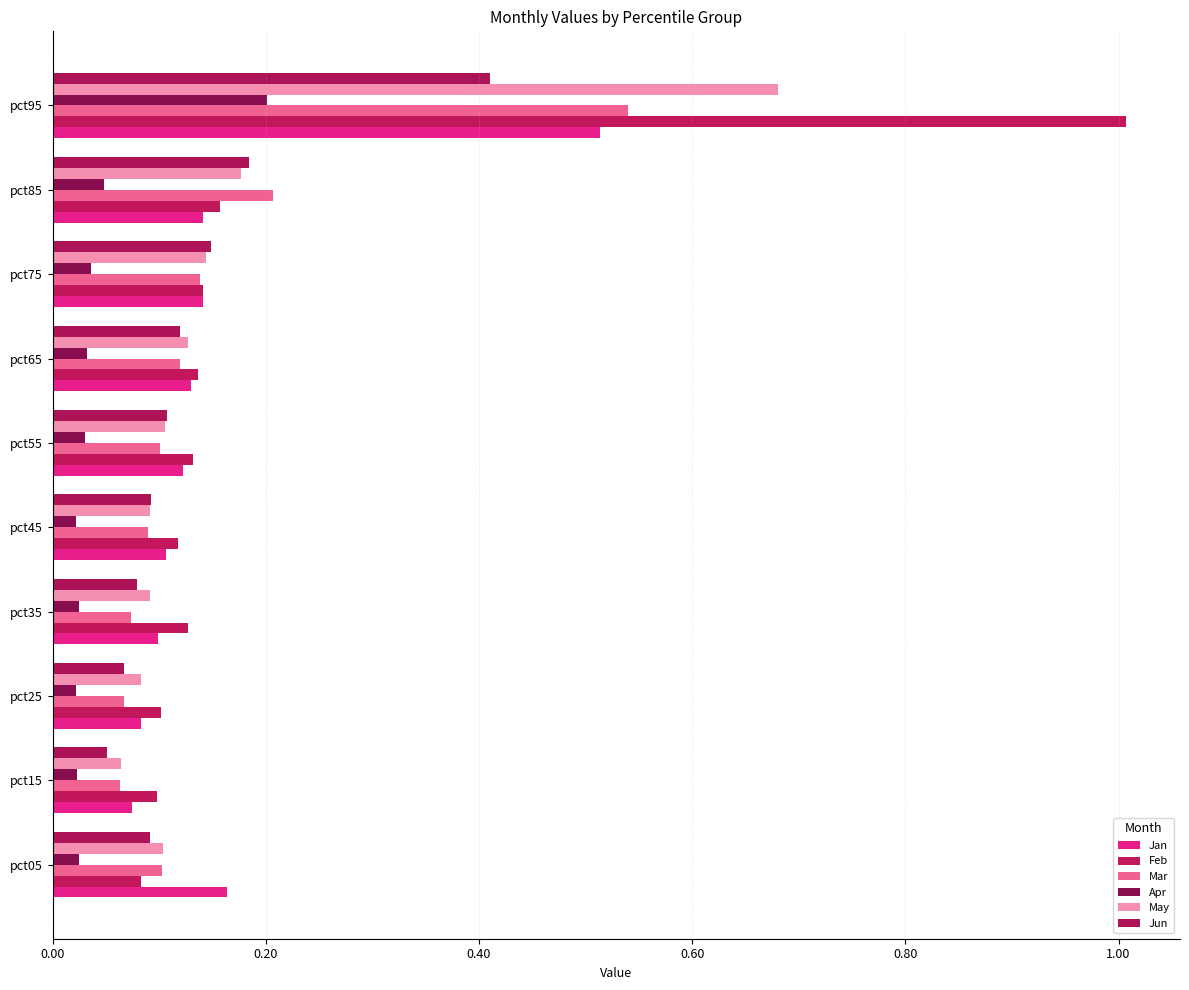

What is the difference between the maximum and minimum values in the May series?

0.6